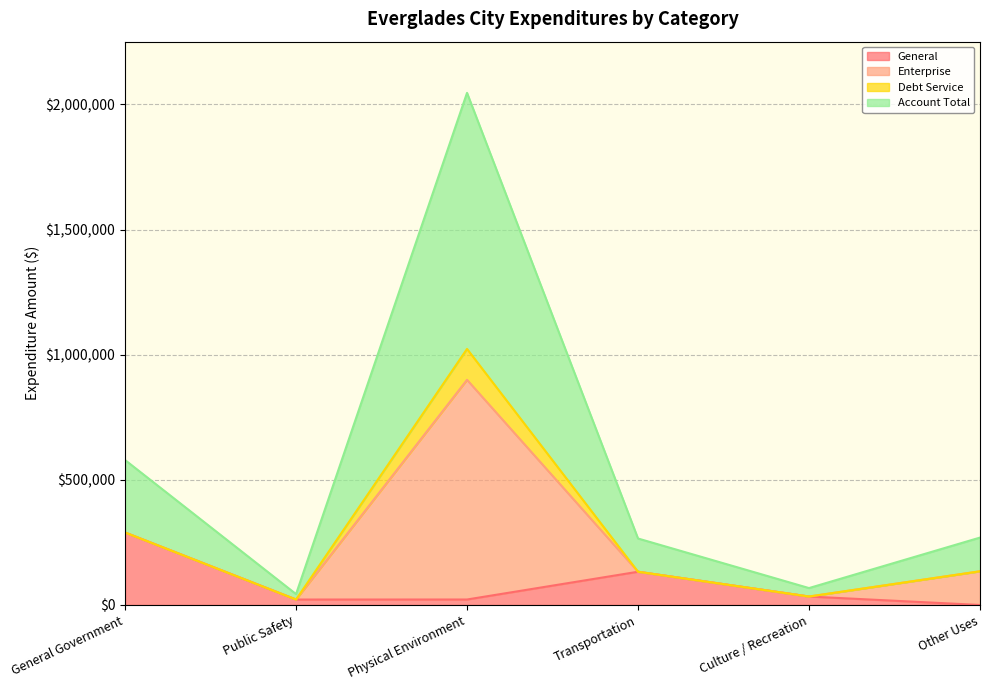

True or false: General has more than 0 interior local peaks.

True